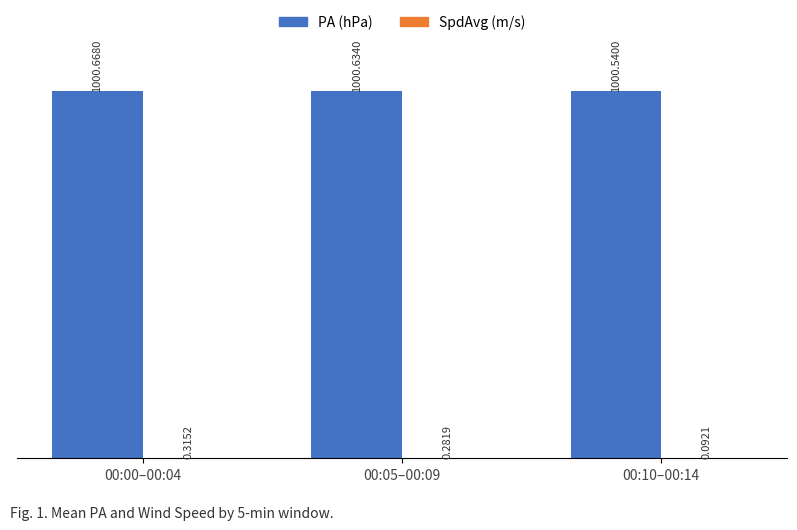

How many data points does each series have?

3